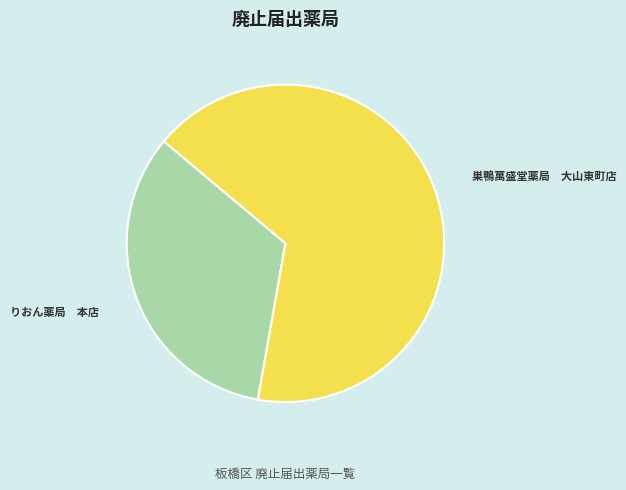

How many segments does this pie chart have?

2